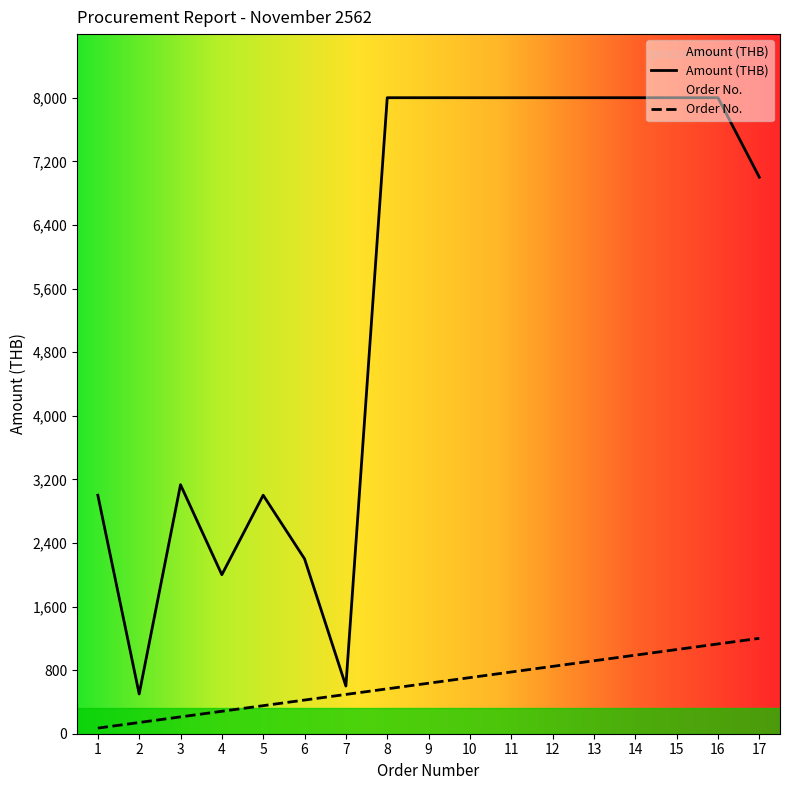

True or false: Amount (THB) and Order No. cross at least once.

False